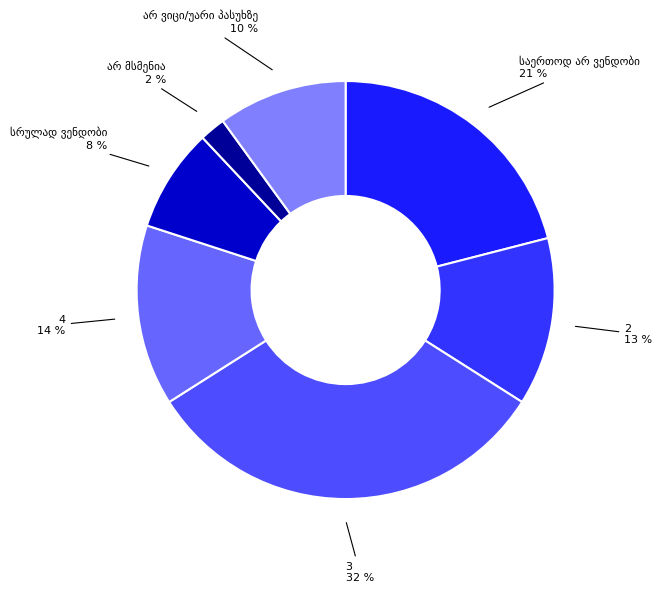

To the nearest percent, what is the difference between the largest and smallest slice percentages?

30%